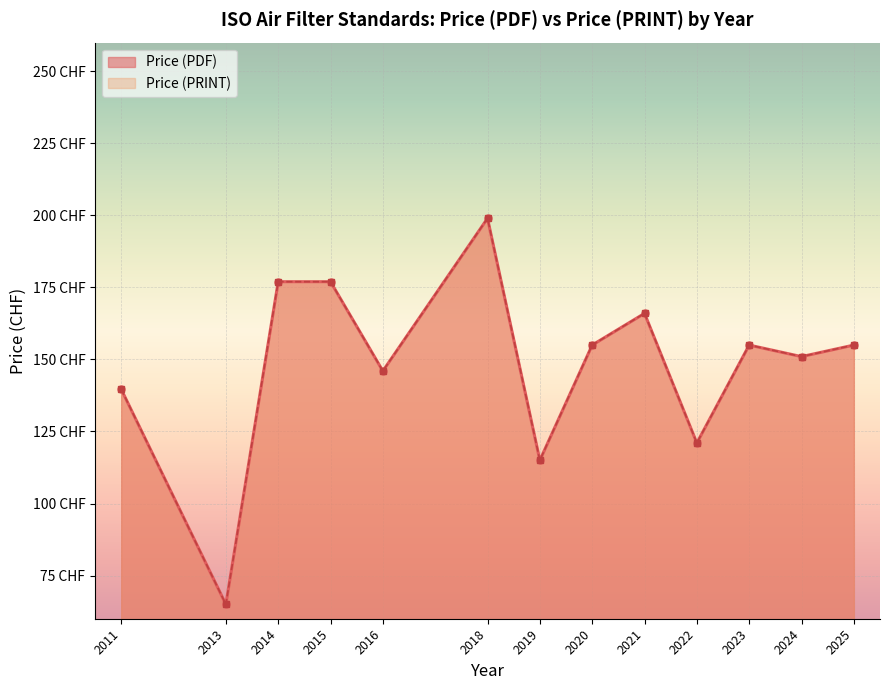

At which category does Price (PRINT) reach its first local valley?

2016